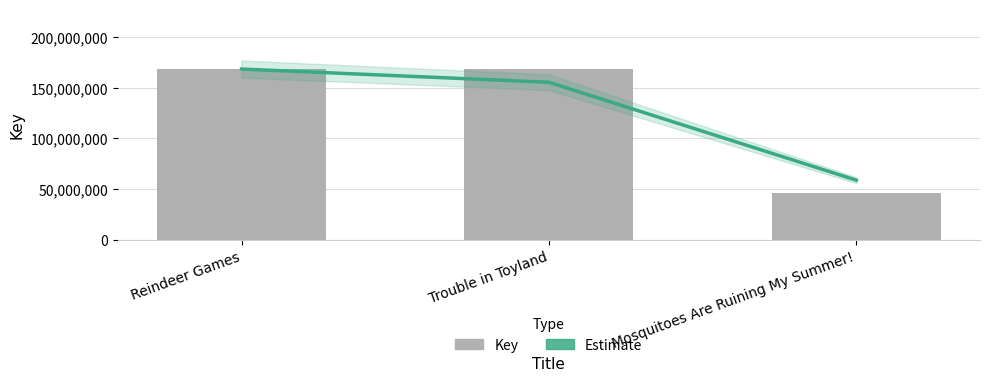

What is the difference between the highest and lowest values at Reindeer Games?

32449